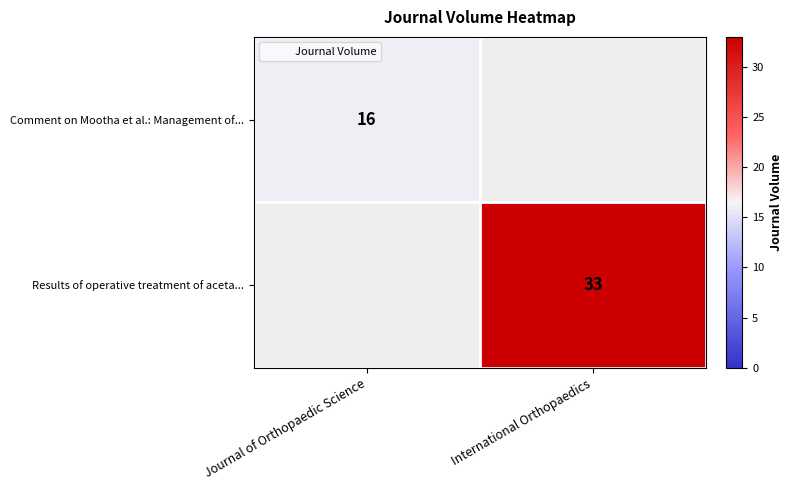

At how many categories does at least one series exceed 27?

1